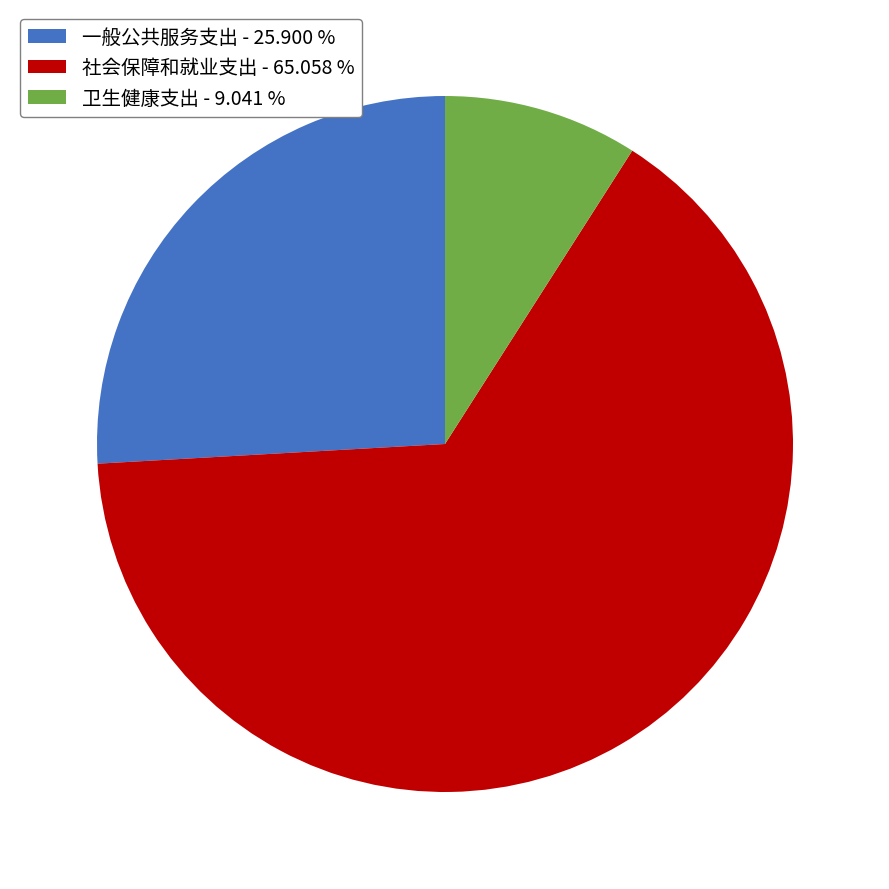

Does 社会保障和就业支出 represent more than half of the total?

Yes